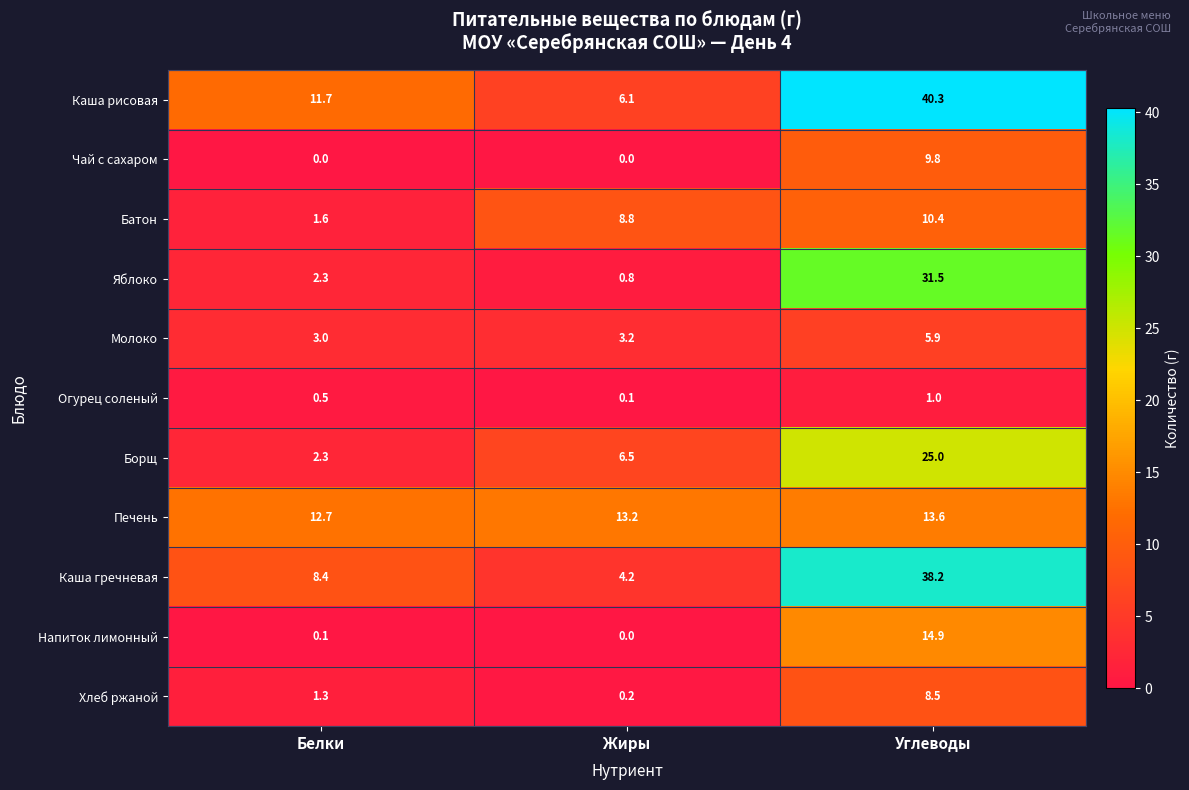

At which label does Батон first exceed 8?

Жиры